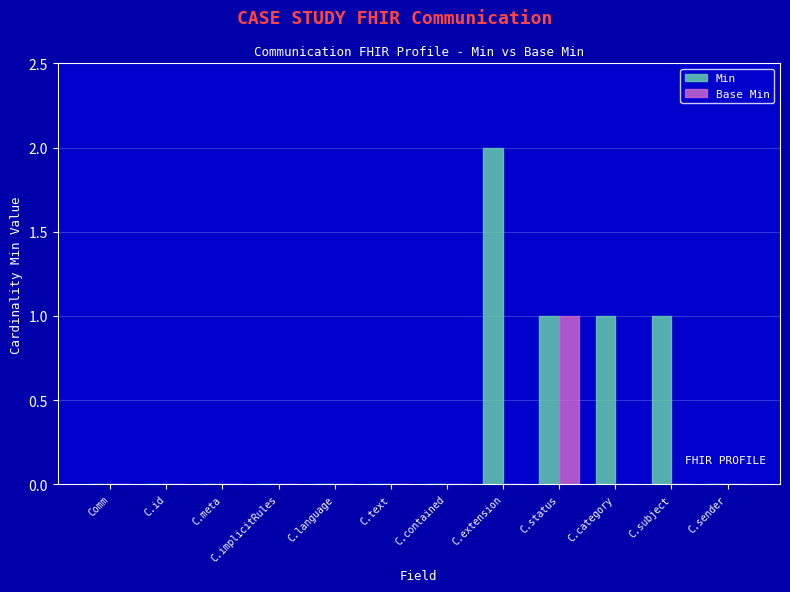

What are all the series names shown in the legend?

Min, Base Min